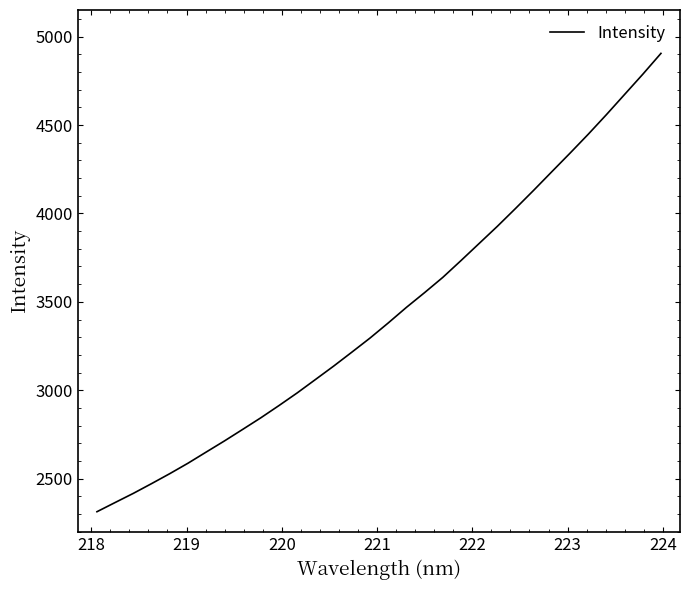

What is the difference between the maximum and minimum values?

2591.7